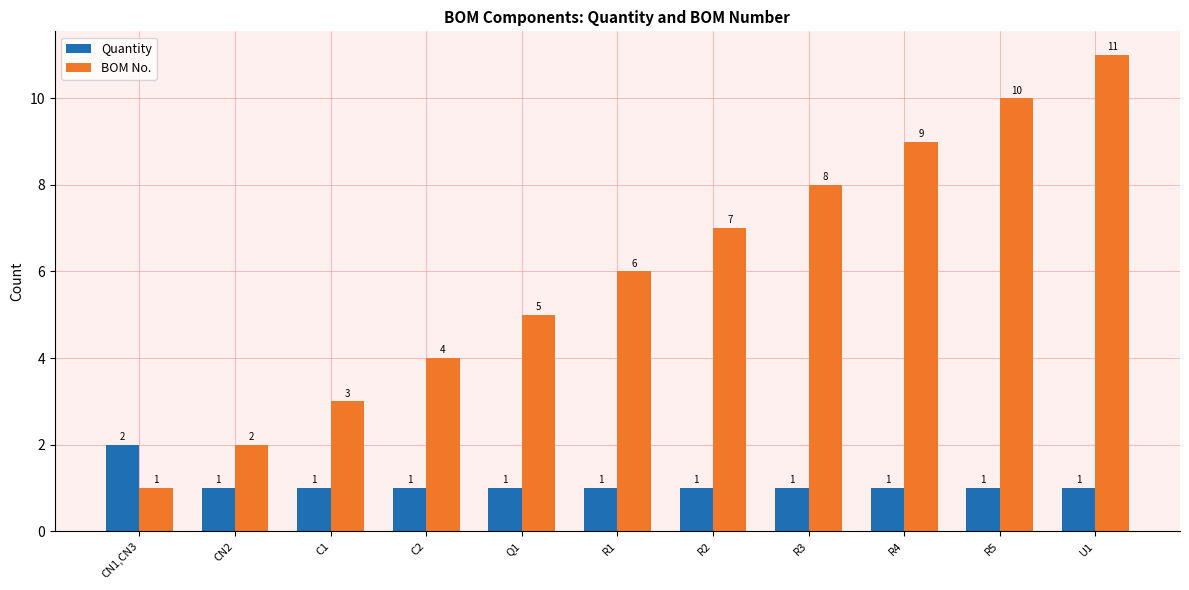

List the series in order of their peak value, lowest first.

Quantity, BOM No.